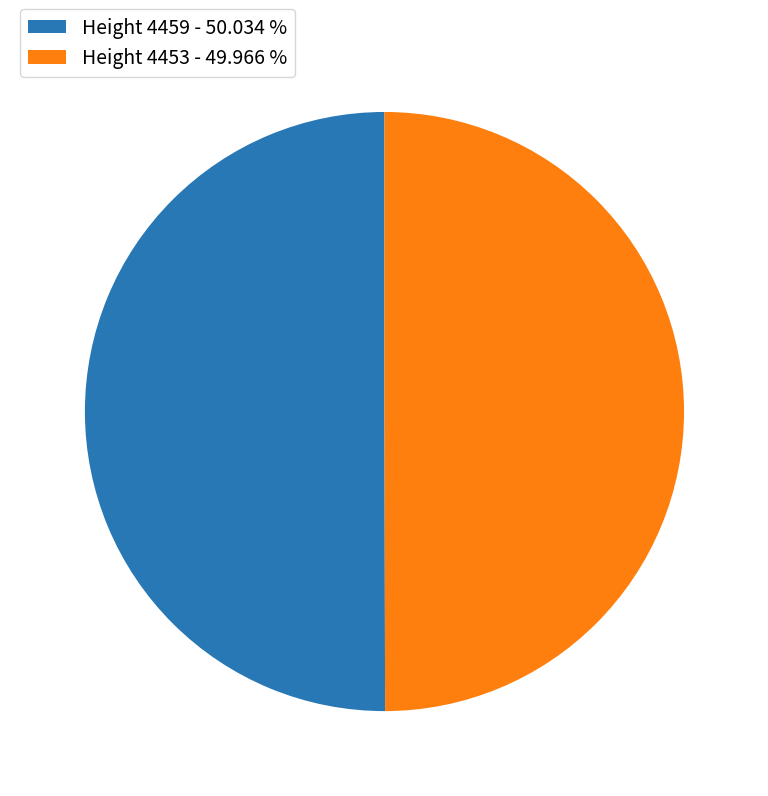

How many slices are in this pie chart?

2